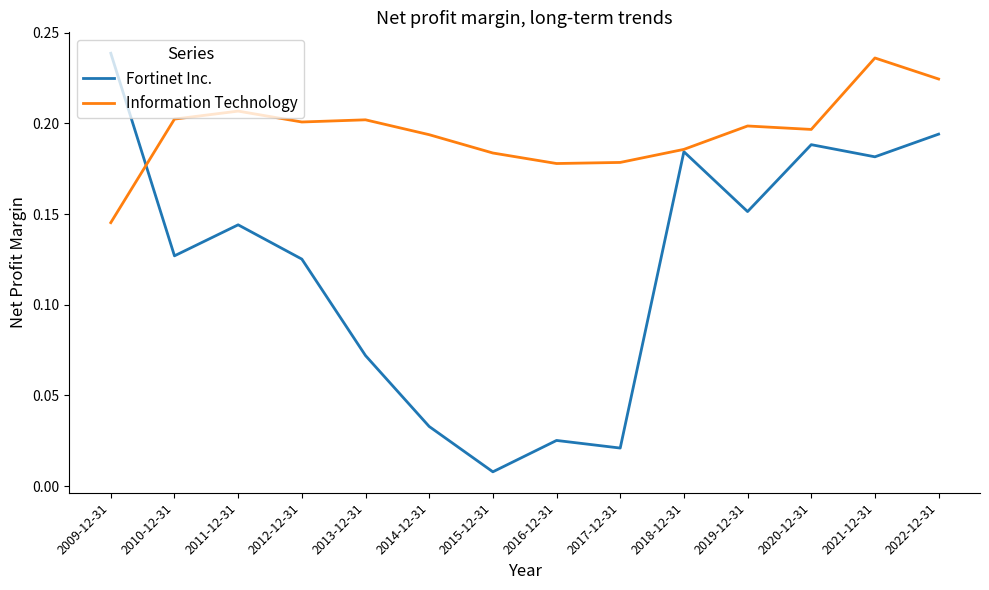

Between which two adjacent categories do Fortinet Inc. and Information Technology first intersect?

2009-12-31 and 2010-12-31